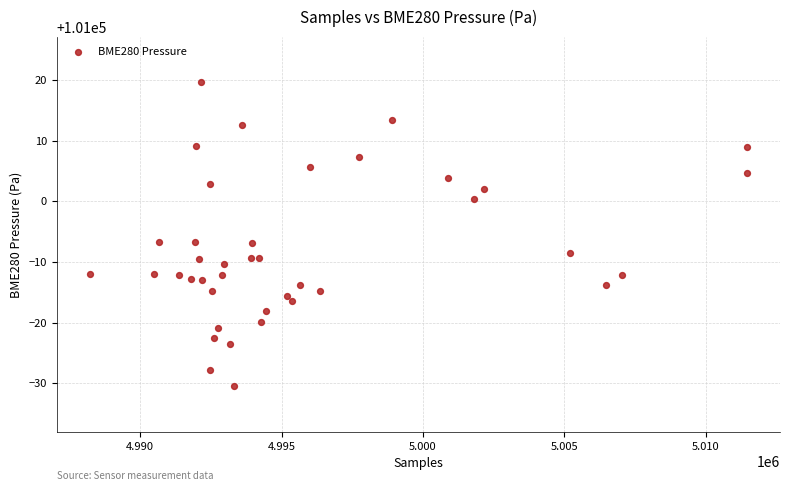

What is the range of X values (max minus min)?

23259.0